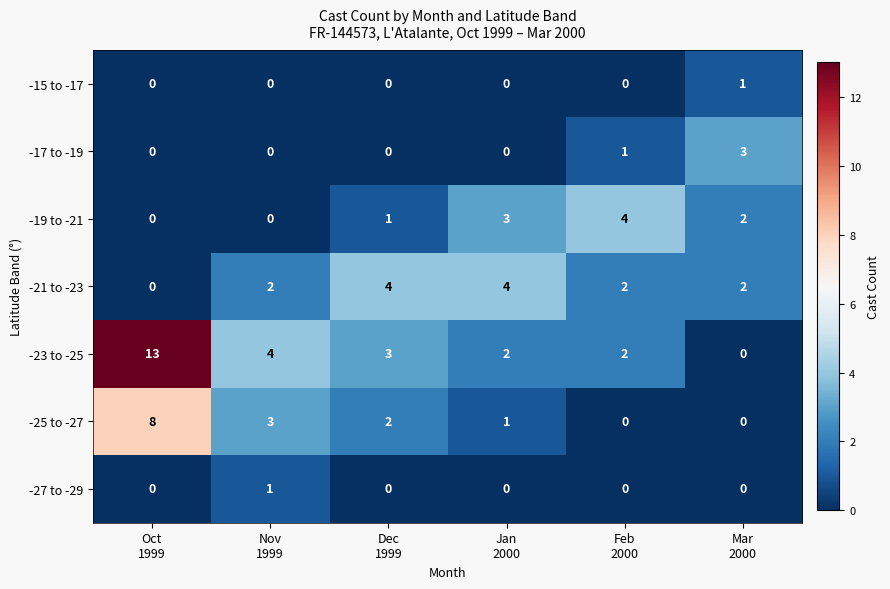

Which series changed the most between Nov
1999 and Jan
2000?

-19 to -21